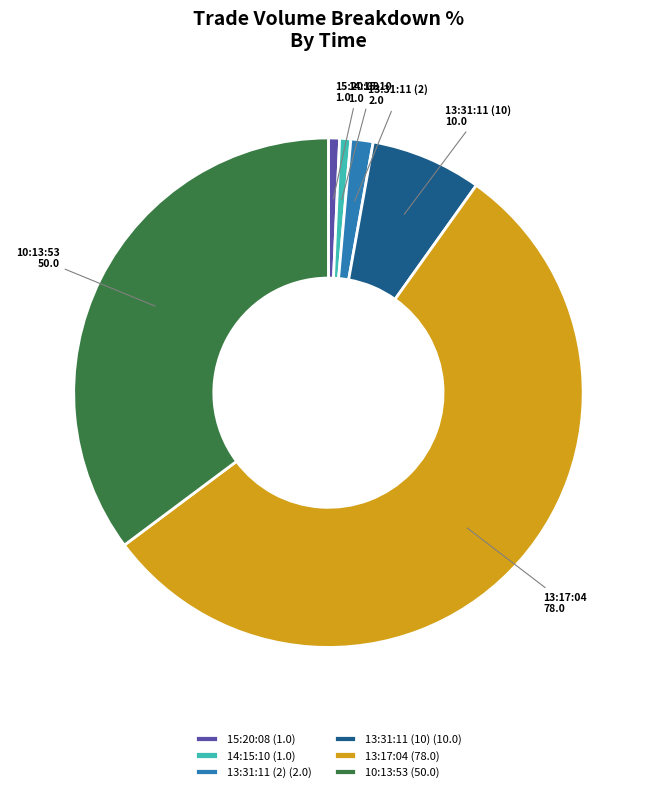

Is the sum of 13:17:04 and 14:15:10 greater than half?

Yes